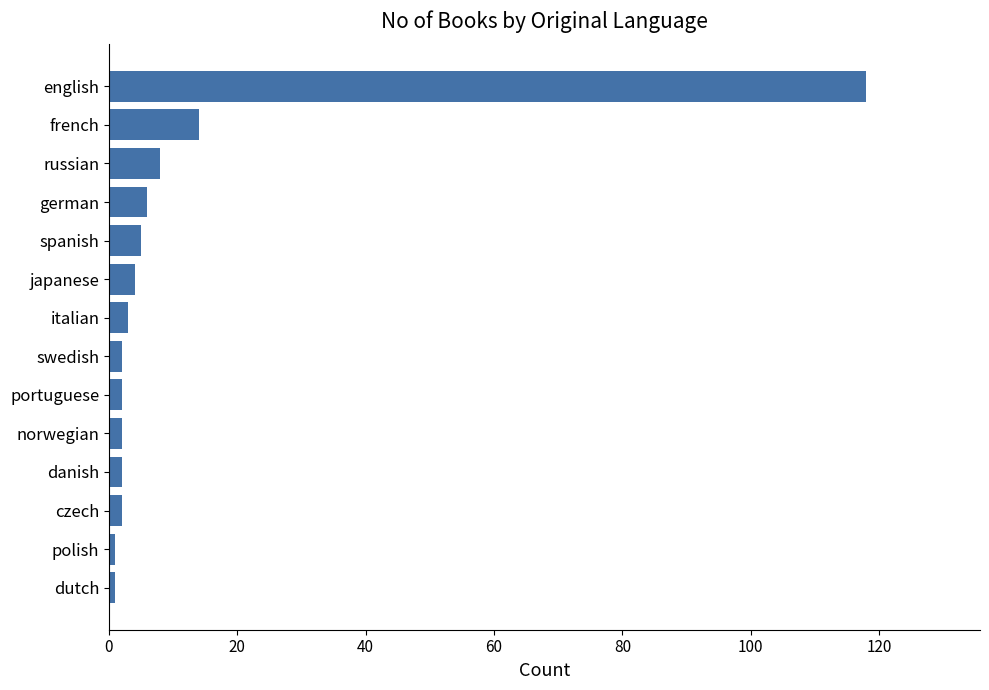

What is the label of the 11th bar from the bottom?

german